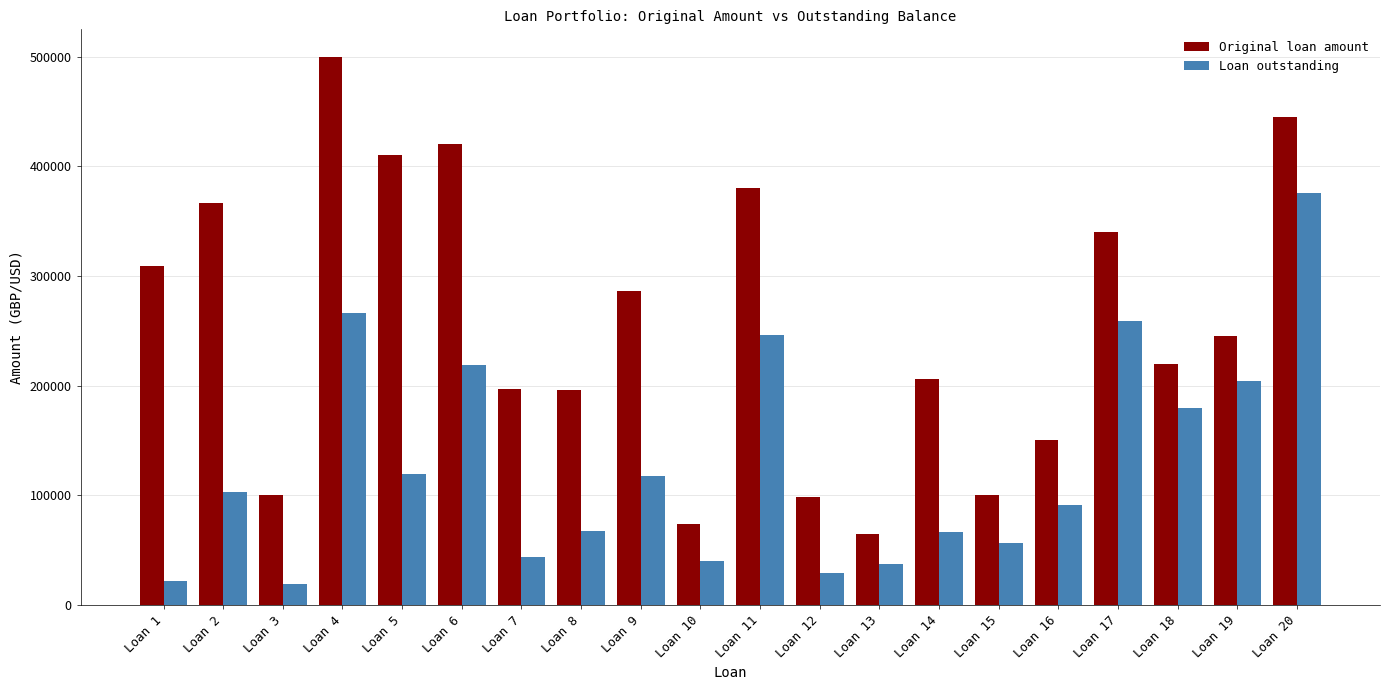

What is the value of the Original loan amount bar at the 11th from the left?

380000